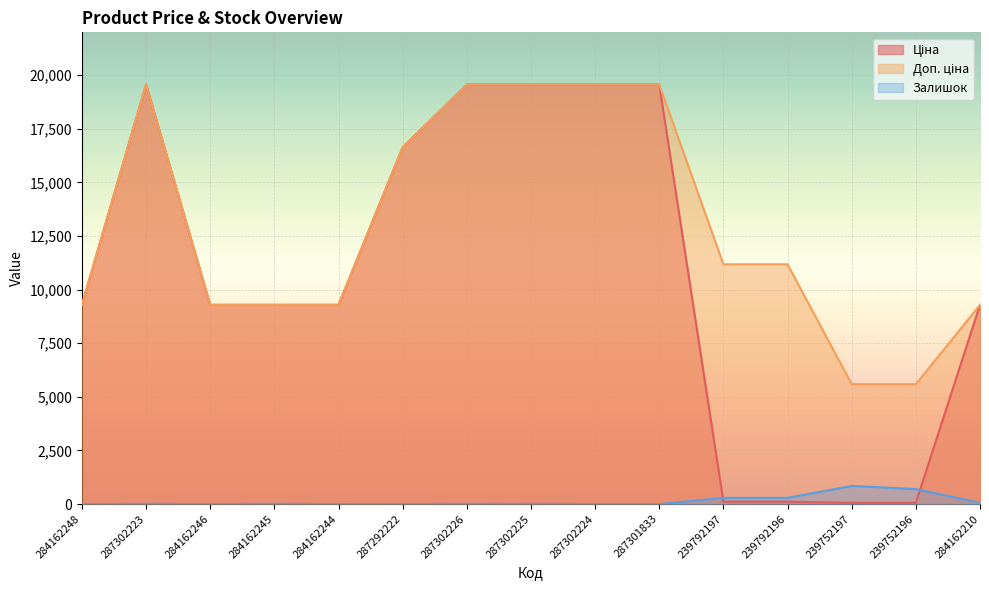

Which series ends up on top after the final intersection of Залишок and Ціна?

Ціна